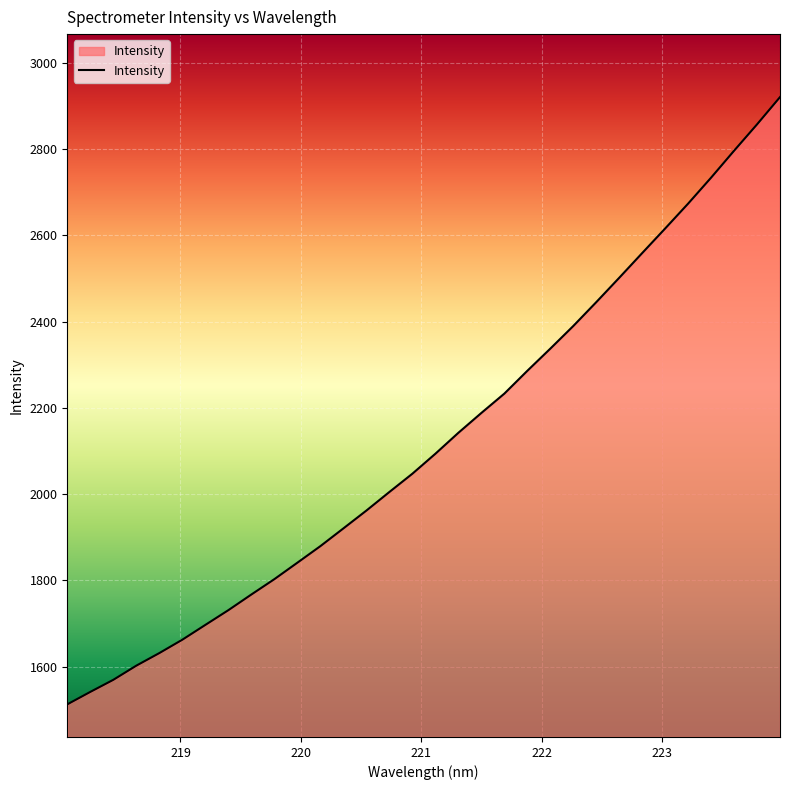

What is the difference between the maximum and minimum values?

1408.1